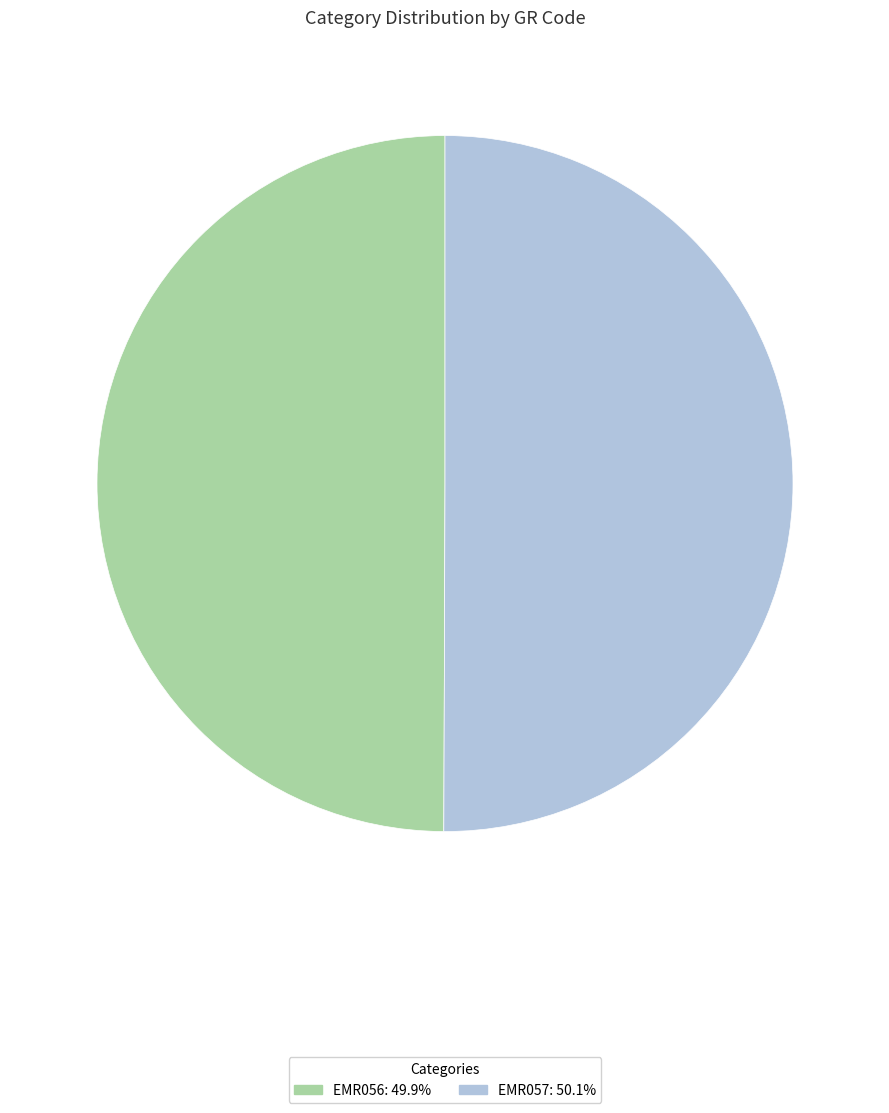

Approximately how many times larger is the value at EMR056 compared to EMR057?

1.0